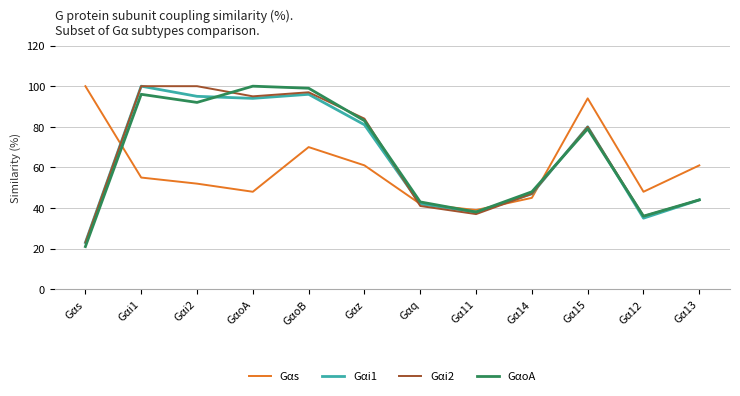

True or false: Gαs and Gαi1 intersect in this chart.

True